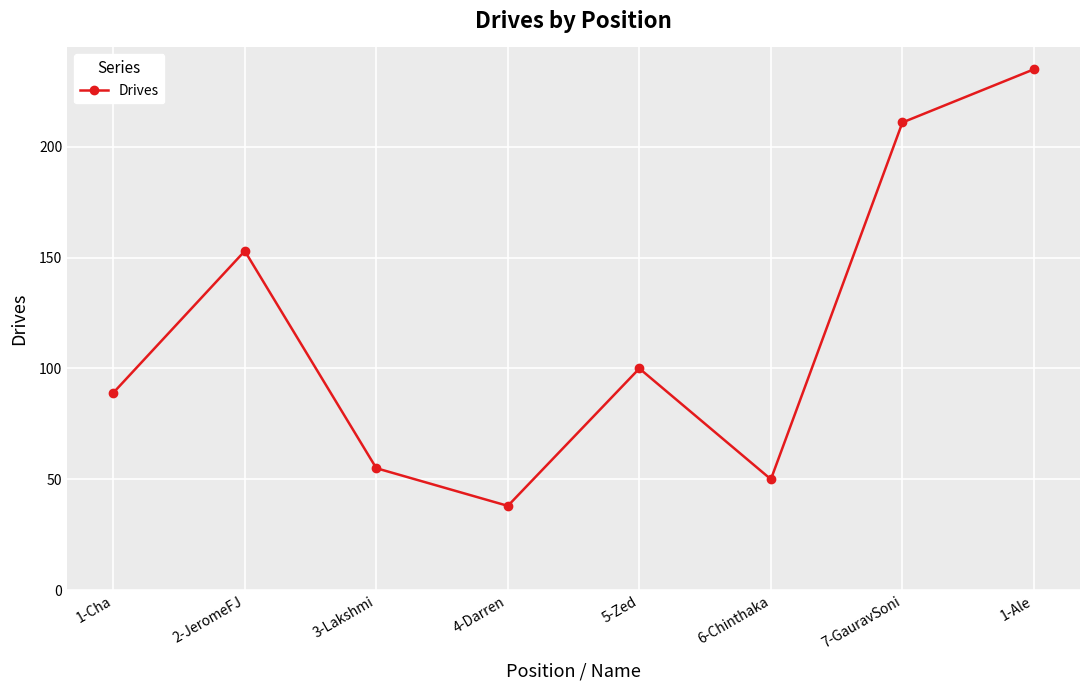

Reading left to right, list all the values displayed in this chart.

1-Cha=89	2-JeromeFJ=153	3-Lakshmi=55	4-Darren=38	5-Zed=100	6-Chinthaka=50	7-GauravSoni=211	1-Ale=235